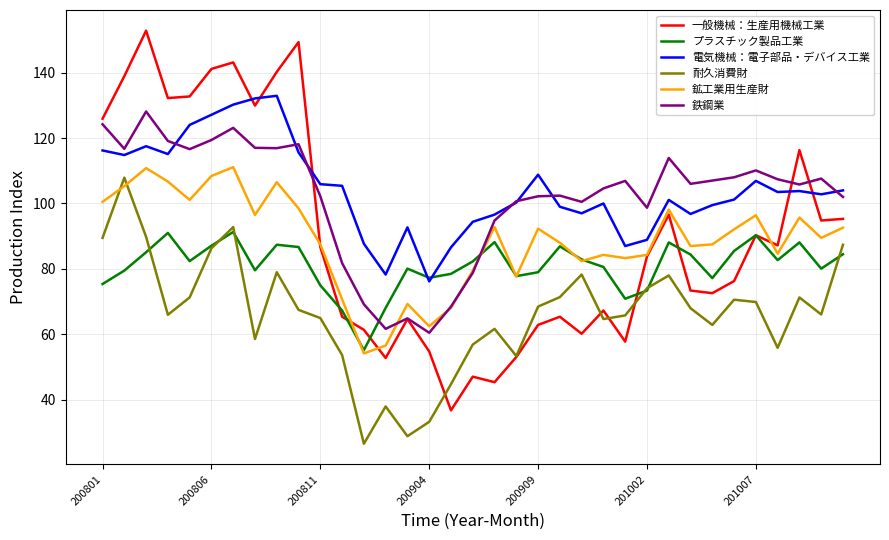

True or false: 鉱工業用生産財 and プラスチック製品工業 intersect in this chart.

True